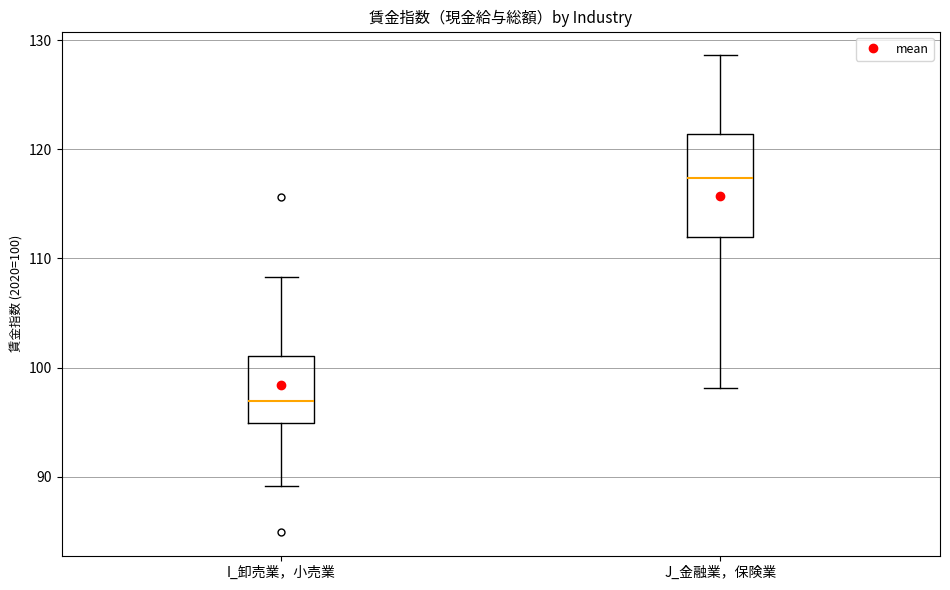

Where is the upper edge of the box for J_金融業，保険業 on the y-axis? The values are not printed on the chart, so give them approximately, as read against the axis.

121